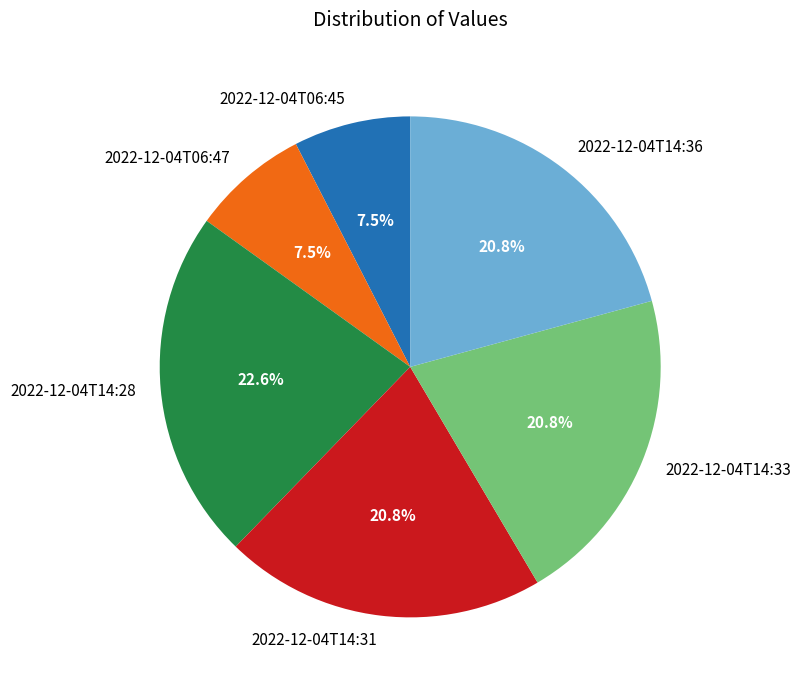

What is the largest slice in the pie chart?

2022-12-04T14:28